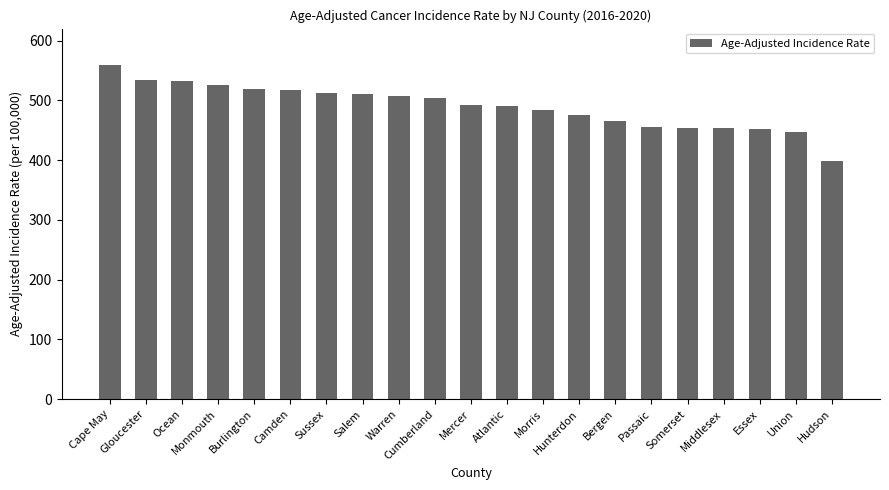

What value does the data have at Mercer?

491.4